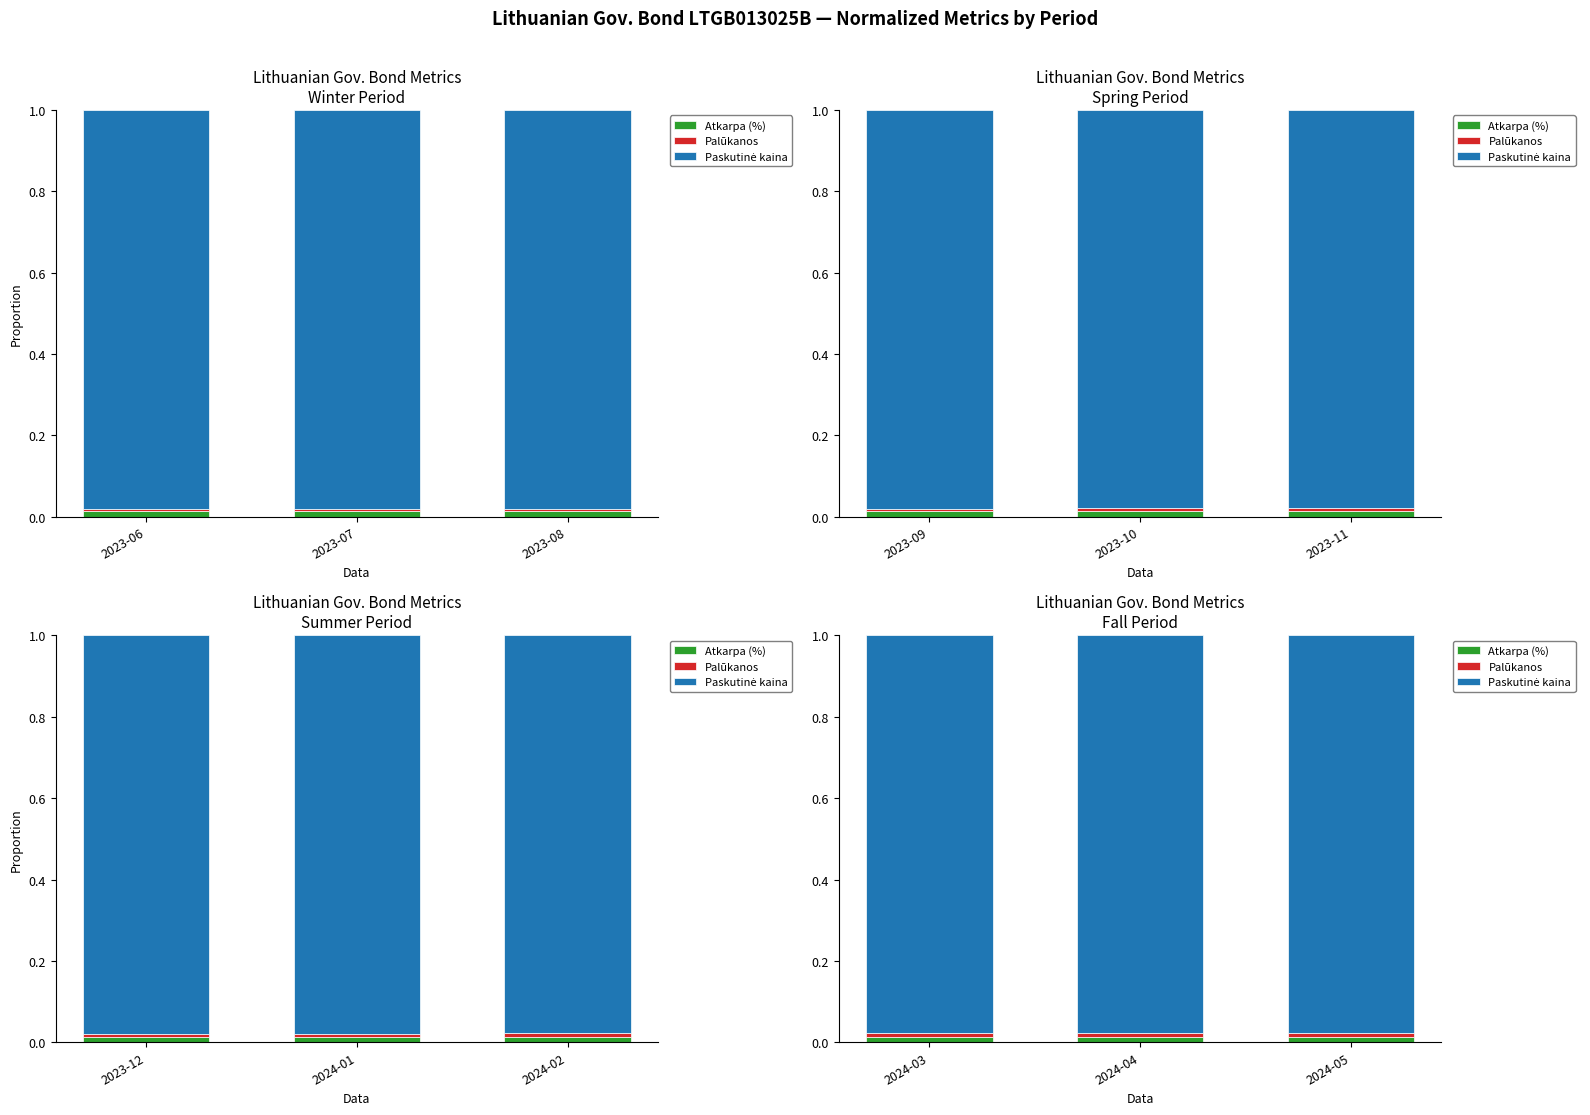

What is the average value of the Paskutinė kaina series?

1.0